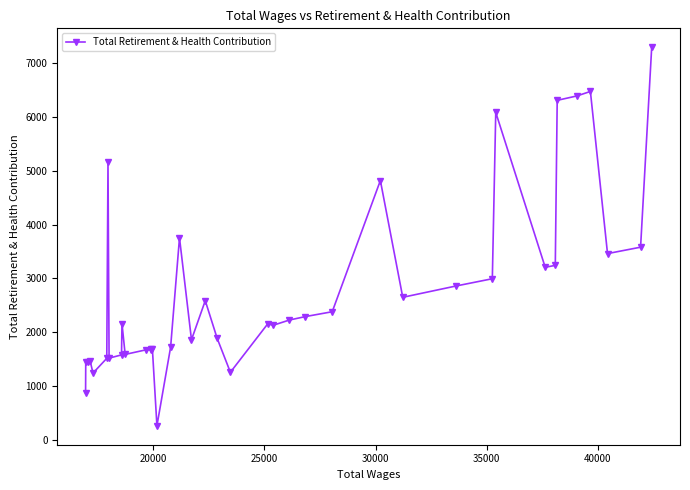

What is the greatest value displayed?

7295